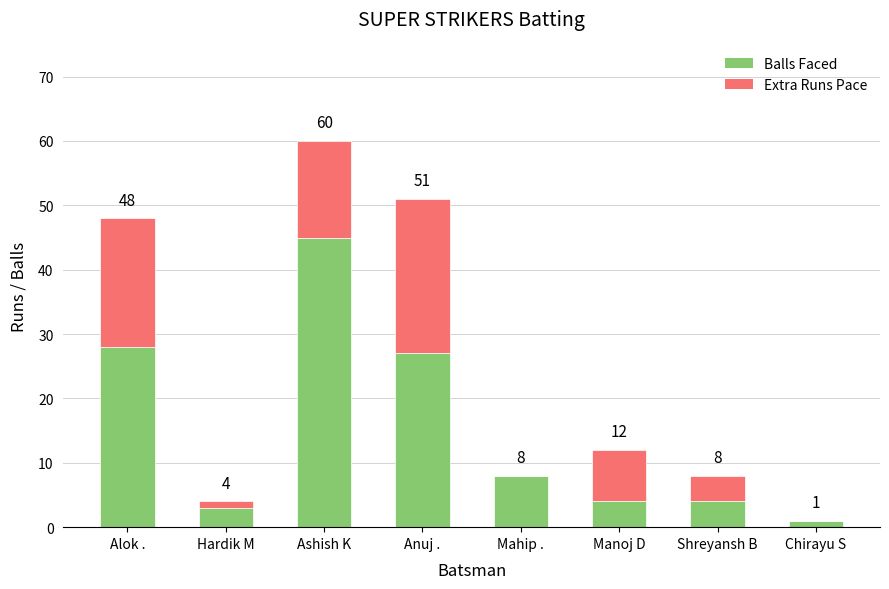

The Balls Faced series shows 10 at Alok .. True or false?

False